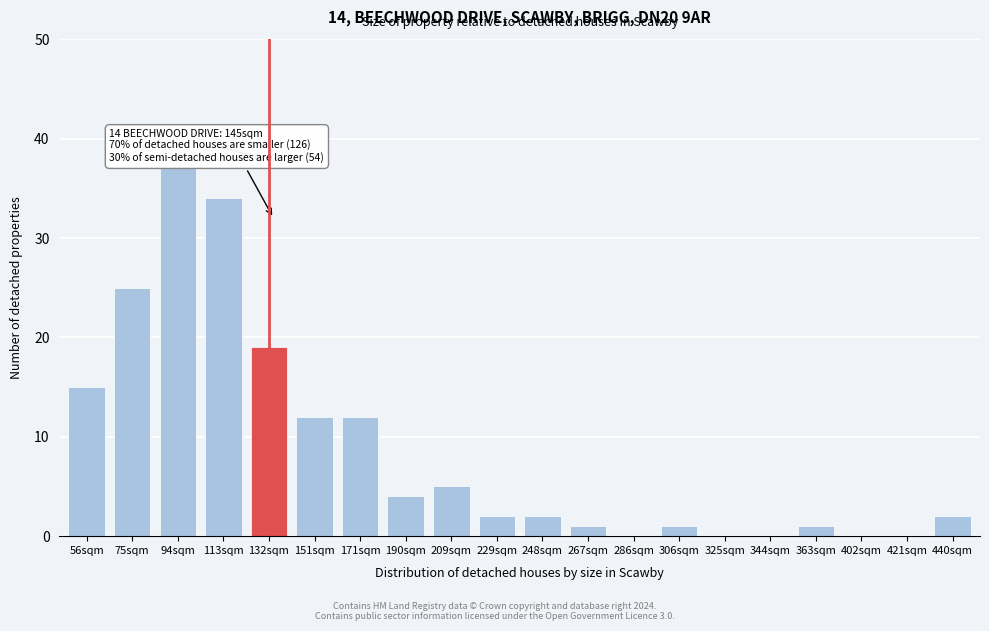

Reading right to left, transcribe all the data shown in this chart.

440sqm=2	421sqm=0	402sqm=0	363sqm=1	344sqm=0	325sqm=0	306sqm=1	286sqm=0	267sqm=1	248sqm=2	229sqm=2	209sqm=5	190sqm=4	171sqm=12	151sqm=12	132sqm=19	113sqm=34	94sqm=37	75sqm=25	56sqm=15